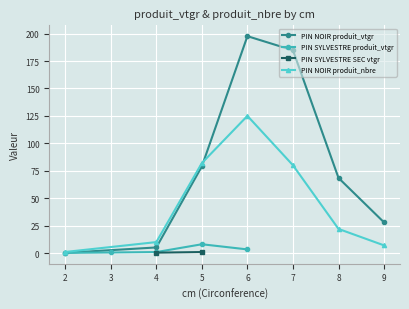

At how many categories does at least one series exceed 132?

2